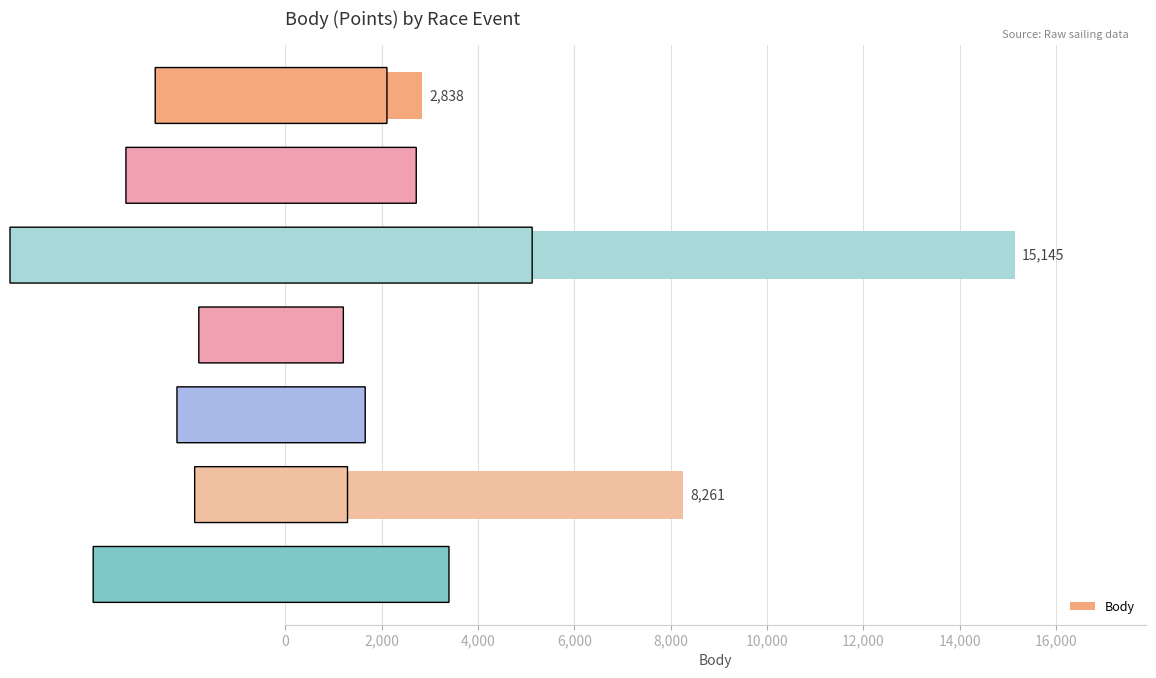

What is the label of the 1st bar from the bottom?

Bleděmodrá Stuha Plumlova